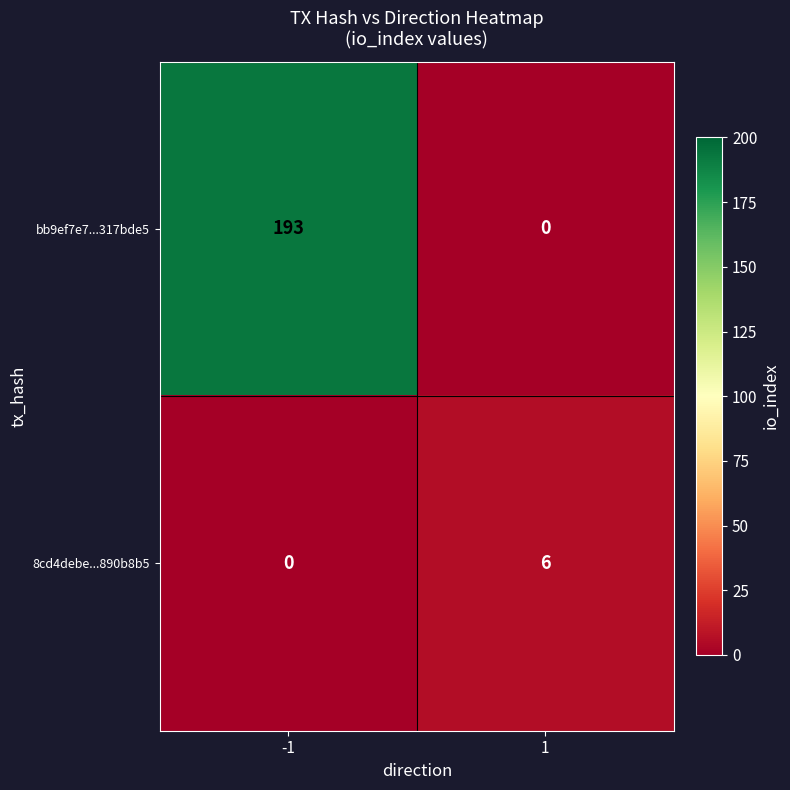

What is the difference between the highest and lowest values at 1?

6